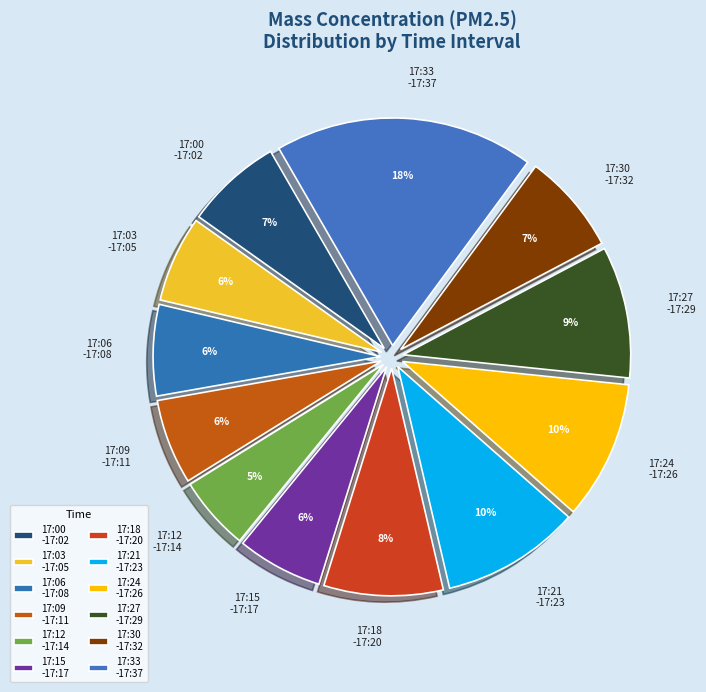

Combined, do 17:12 -17:14 and 17:03 -17:05 account for over 50%?

No